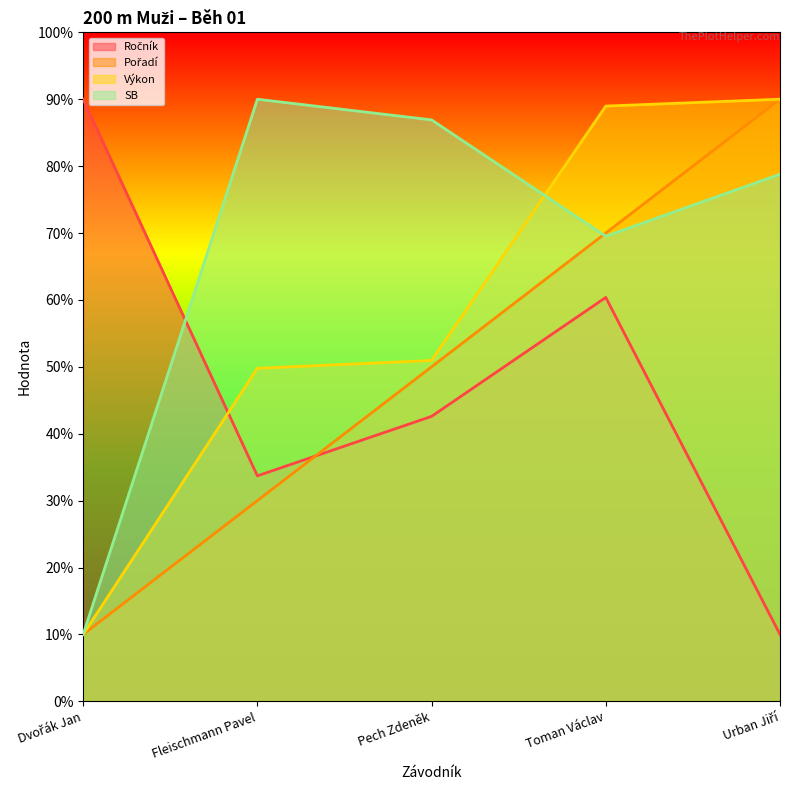

True or false: Výkon and Pořadí intersect in this chart.

False